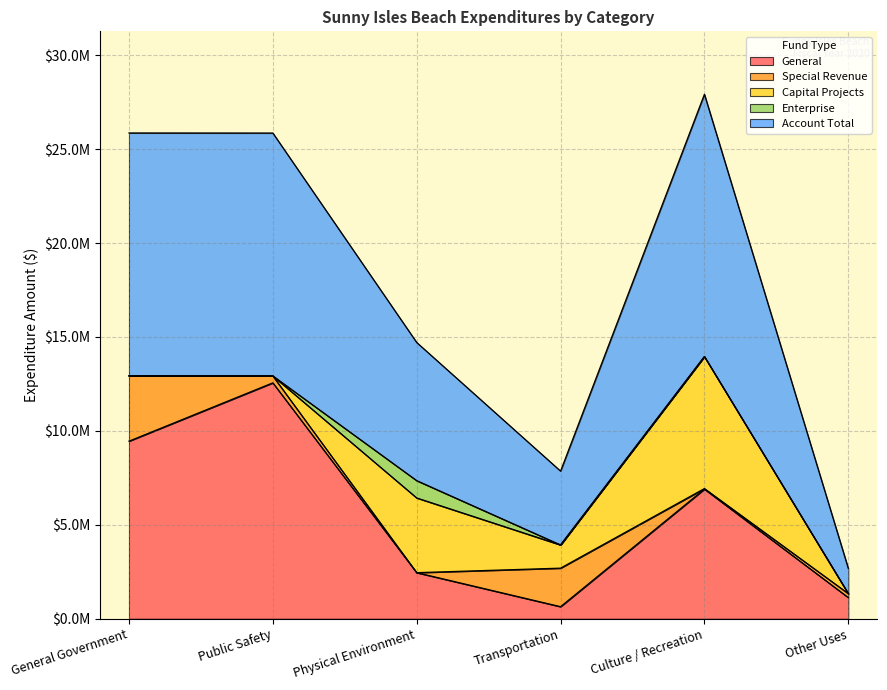

At how many categories does at least one series exceed 7759746?

3